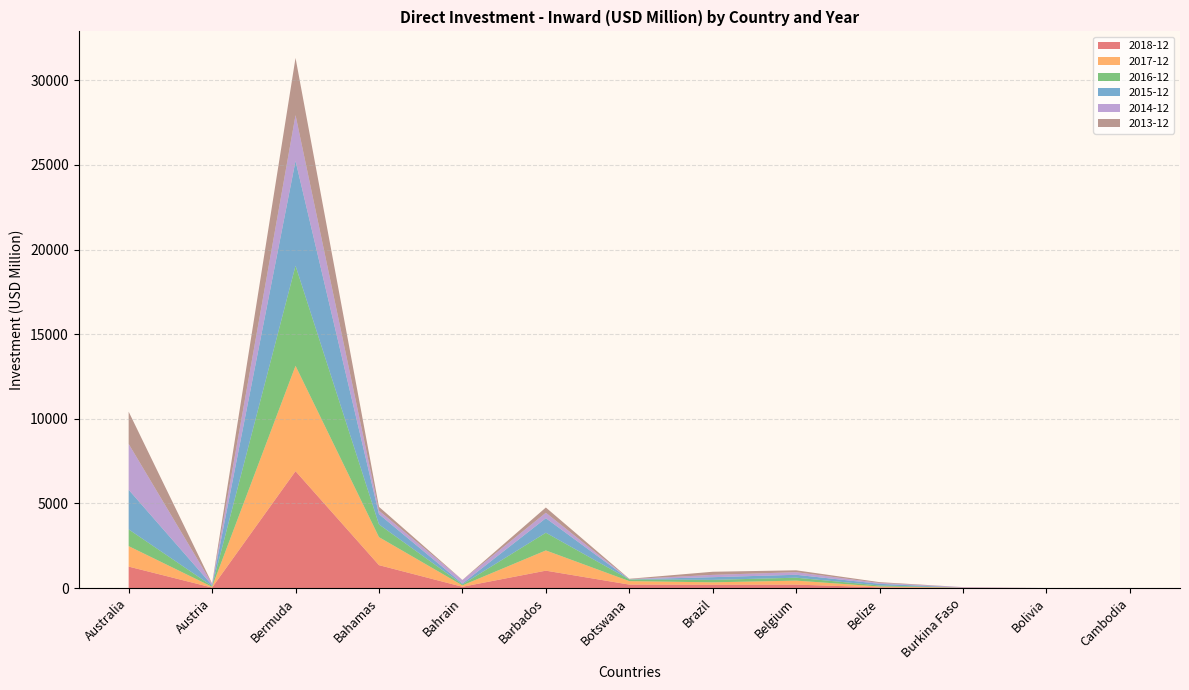

Reading right to left, extract all data points from this chart.

2018-12: 2.4	0.0	12.9	42.3	203.0	193.3	204.5	1027.8	75.9	1353.7	6906.2	30.0	1267.3
2017-12: -23.0	0.0	9.9	48.4	235.9	144.2	204.9	1195.1	80.8	1655.6	6223.7	42.2	1210.3
2016-12: -15.4	0.0	0.9	61.3	172.6	146.1	100.3	1045.9	59.9	750.9	5915.0	47.8	989.7
2015-12: 0.0	0.0	0.9	97.6	173.1	159.2	5.0	859.2	53.9	607.2	6193.4	49.5	2340.6
2014-12: 0.0	0.0	31.4	50.0	153.4	136.4	11.8	321.9	203.5	209.1	2703.1	81.3	2710.3
2013-12: 0.0	0.0	0.0	49.0	111.1	184.0	20.8	309.1	5.5	222.8	3381.5	20.2	1902.0